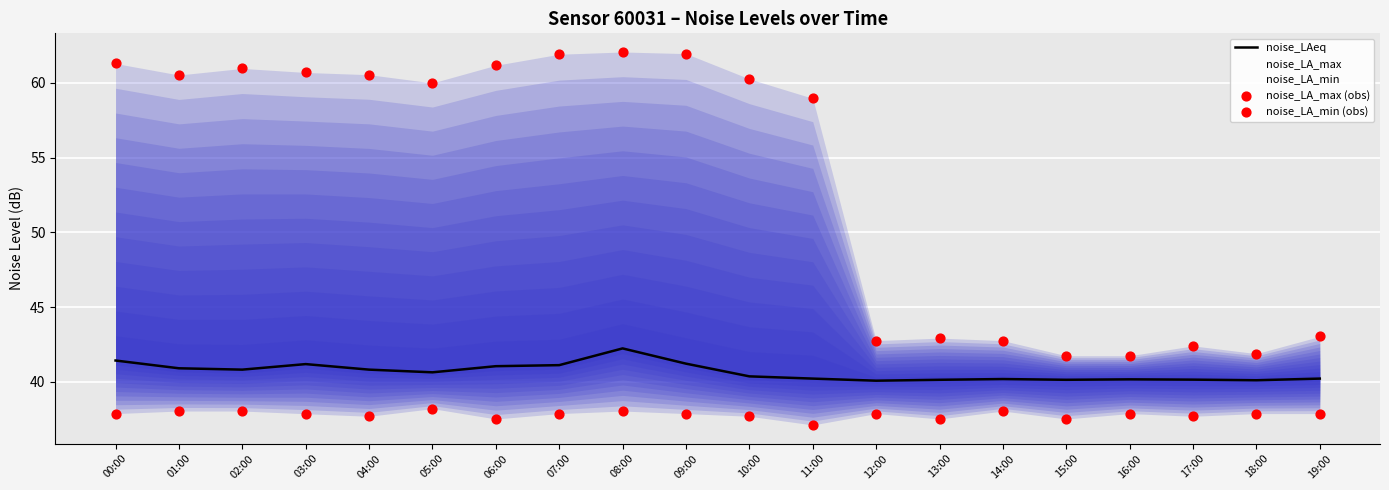

Which series reaches the minimum Y coordinate?

noise_LA_min